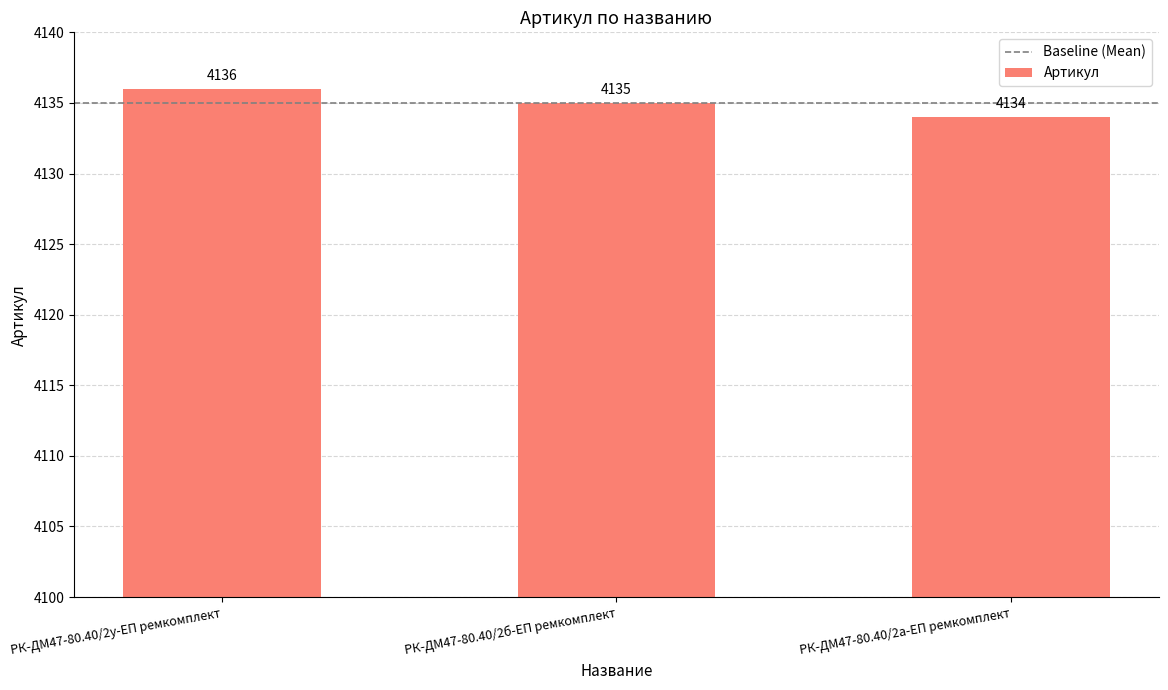

What is the approximate value at РК-ДМ47-80.40/2у-ЕП ремкомплект?

4136